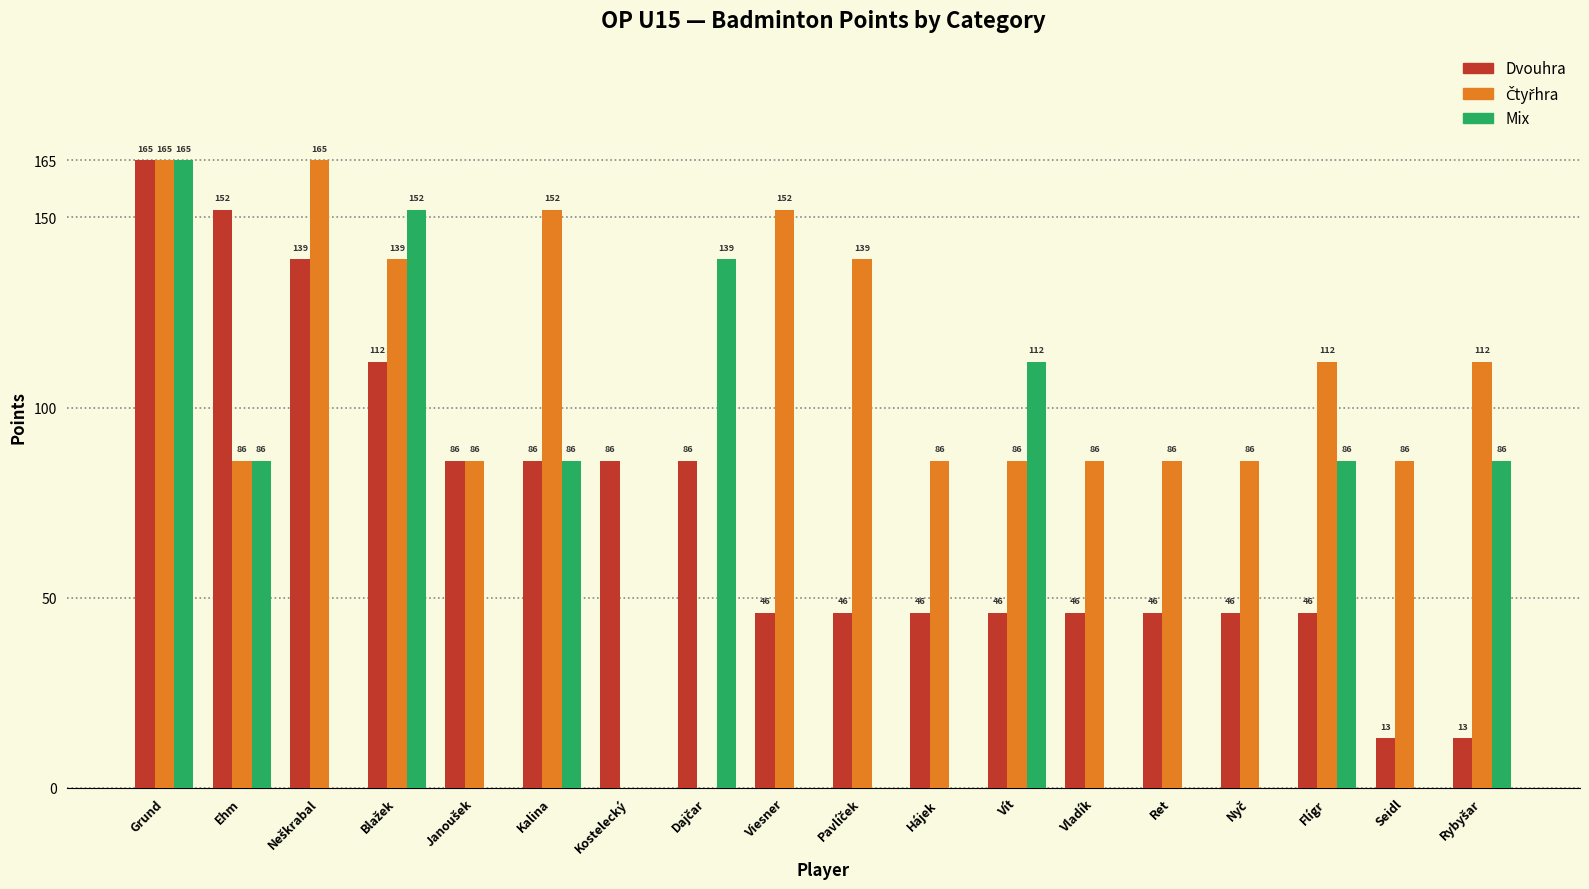

What is the sum of all Mix values?

912